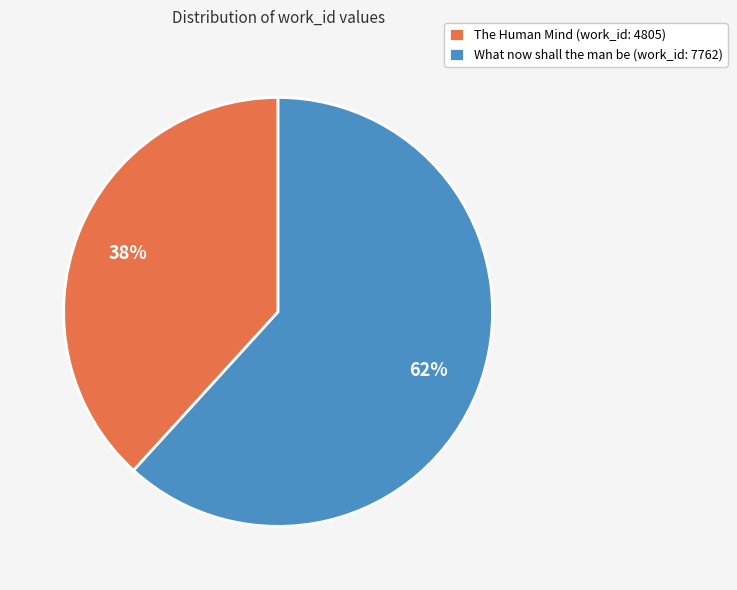

Which has a higher value, The Human Mind (work_id: 4805) or What now shall the man be (work_id: 7762)?

What now shall the man be (work_id: 7762)